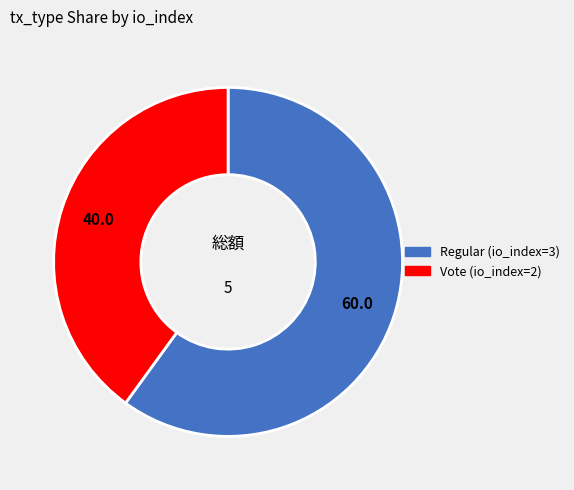

Which has a higher value, Regular (io_index=3) or Vote (io_index=2)?

Regular (io_index=3)